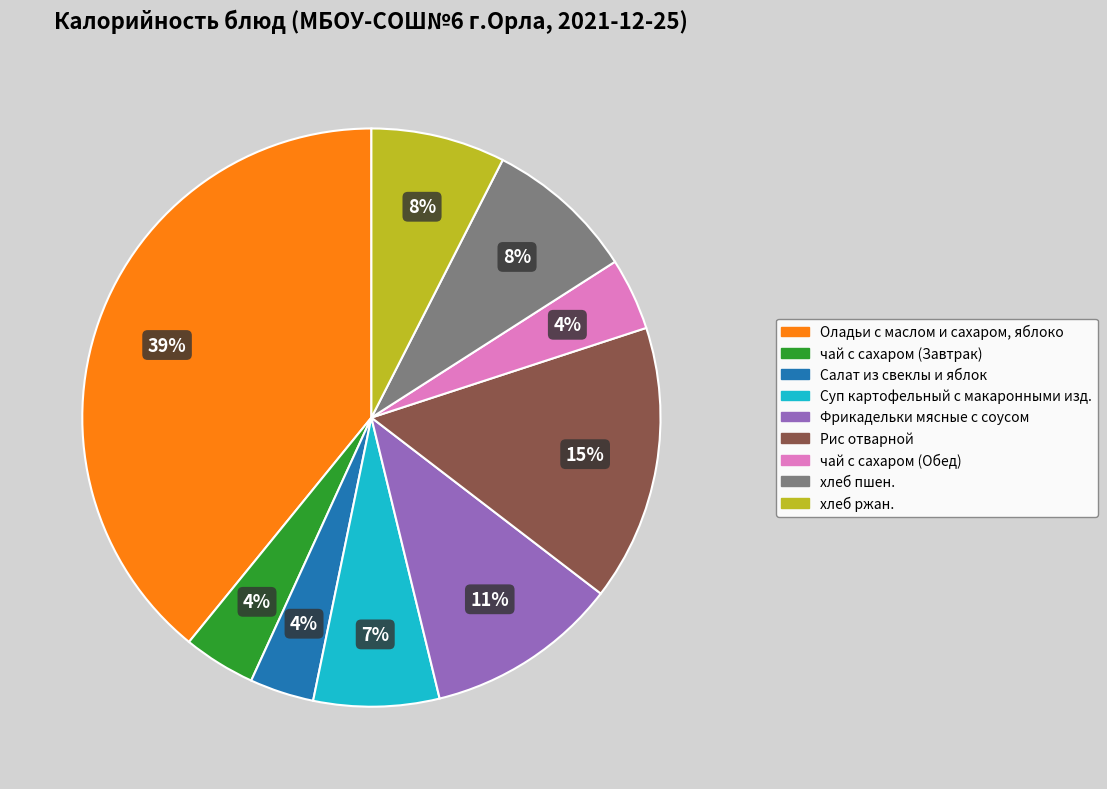

Count the number of slices in the pie.

9